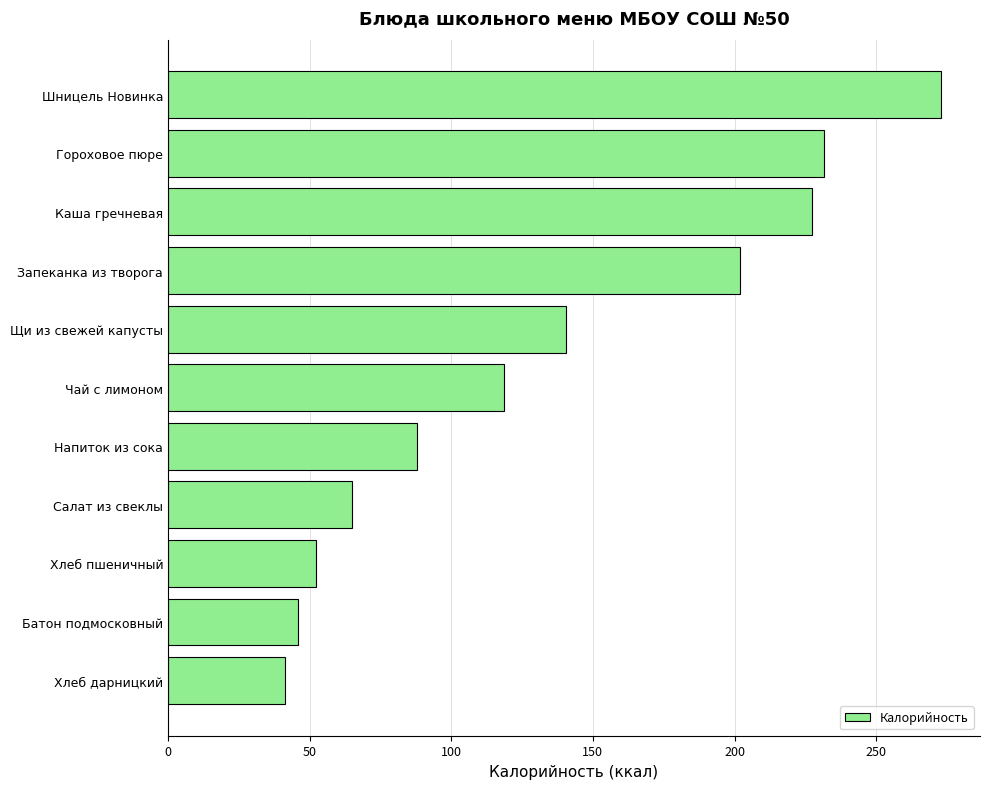

What is the average value?

135.1